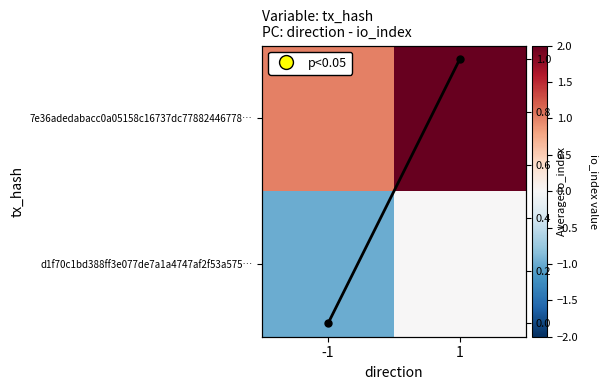

Rank the series by their maximum value, from highest to lowest.

7e36adedabacc0a05158c16737dc77882446778…, Mean io_index, d1f70c1bd388ff3e077de7a1a4747af2f53a575…